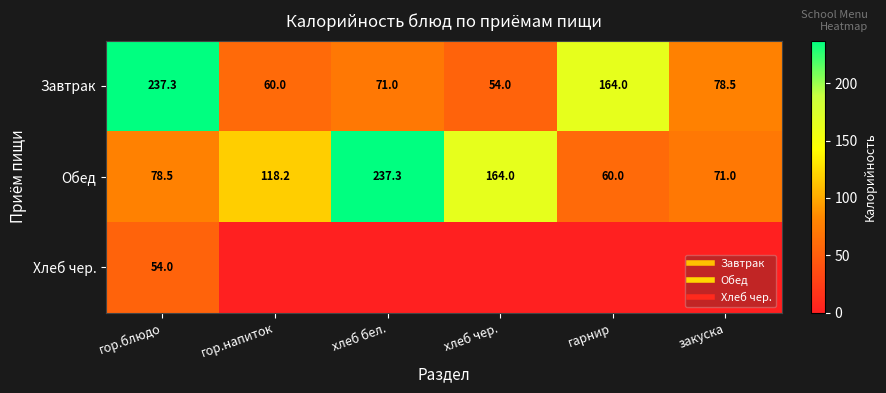

The Обед series shows 60.0 at гарнир. True or false?

True